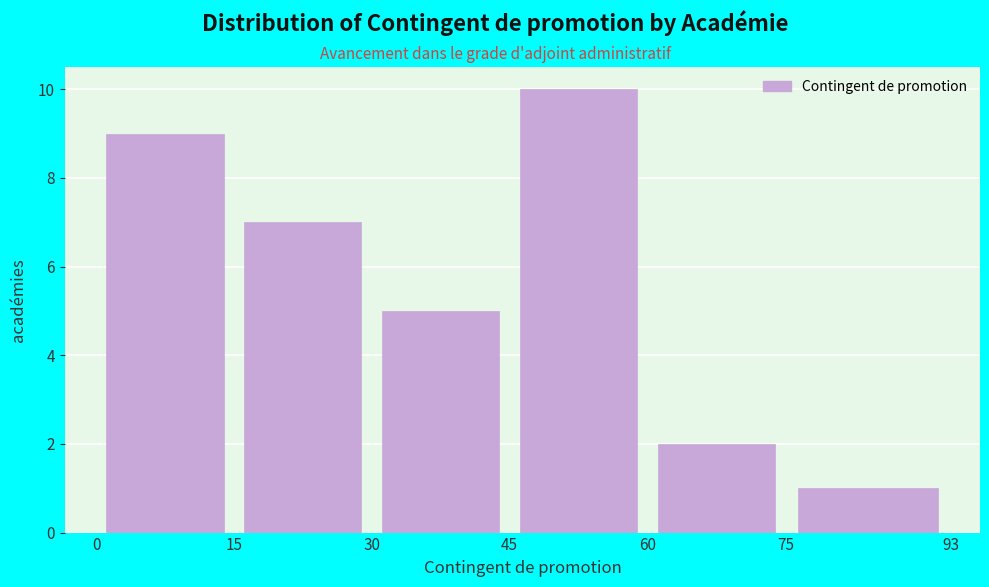

How tall is the bar that spans 15 to 30 on the x-axis? The values are not printed on the chart, so give them approximately, as read against the axis.

7